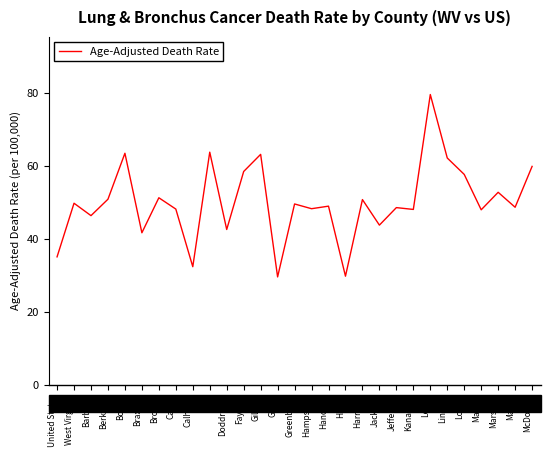

What is the difference between the values at Barbour and West Virginia?

3.4